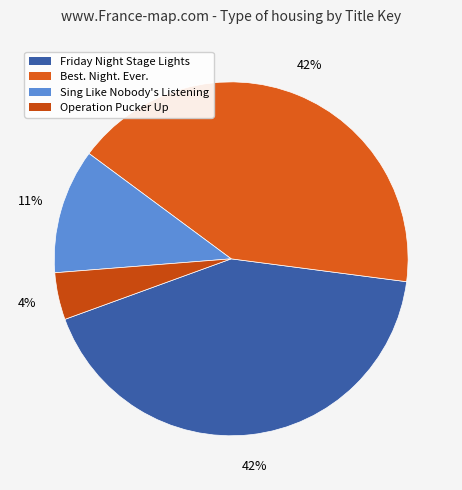

To the nearest percent, what portion does Operation Pucker Up represent?

4%